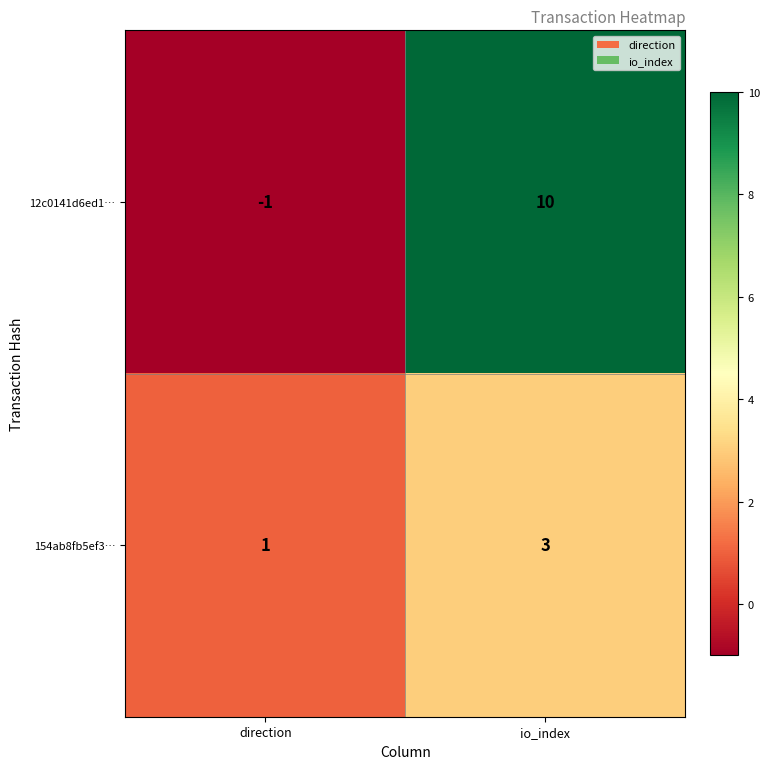

What is the sum of all 12c0141d6ed1… values?

9